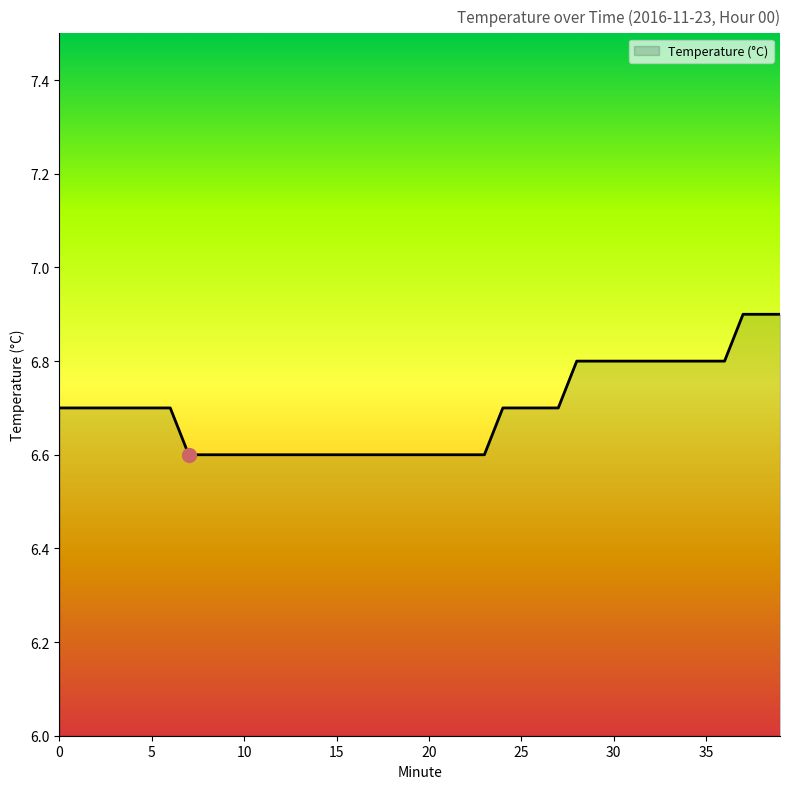

What is the difference between the maximum and minimum values?

0.3